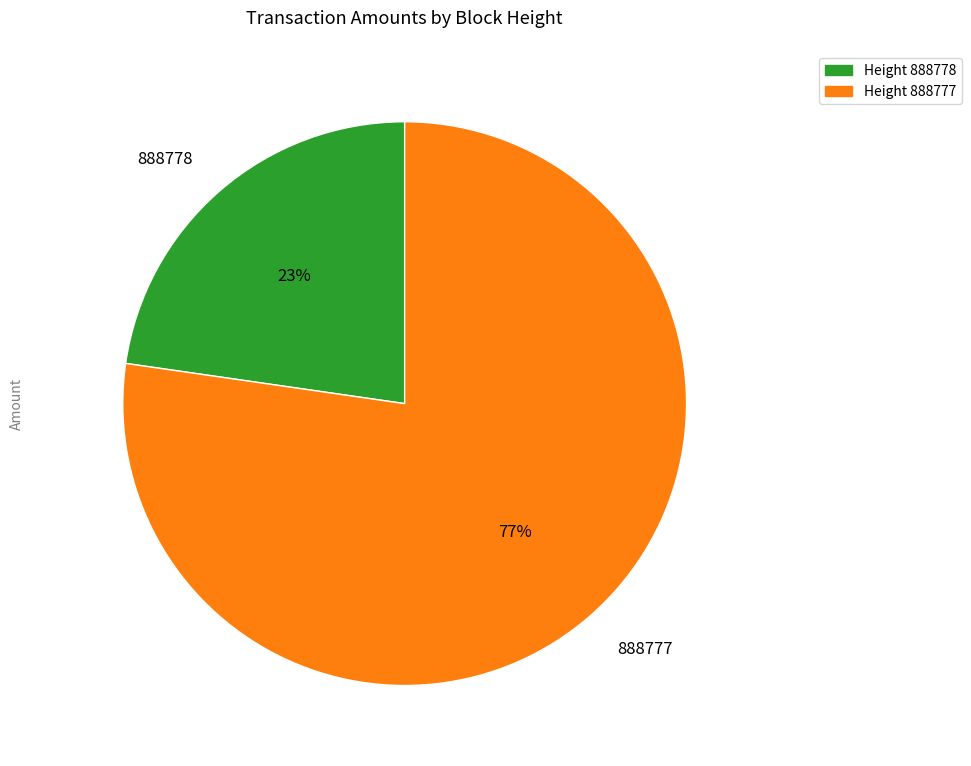

Count the number of slices in the pie.

2